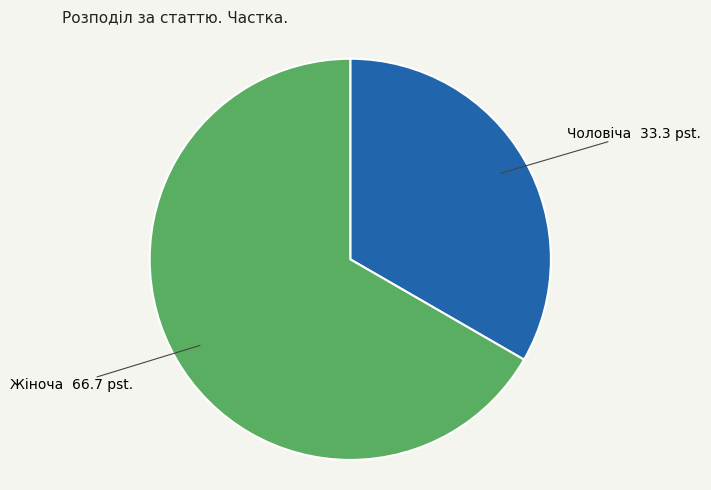

Is there a majority slice in this chart?

Yes